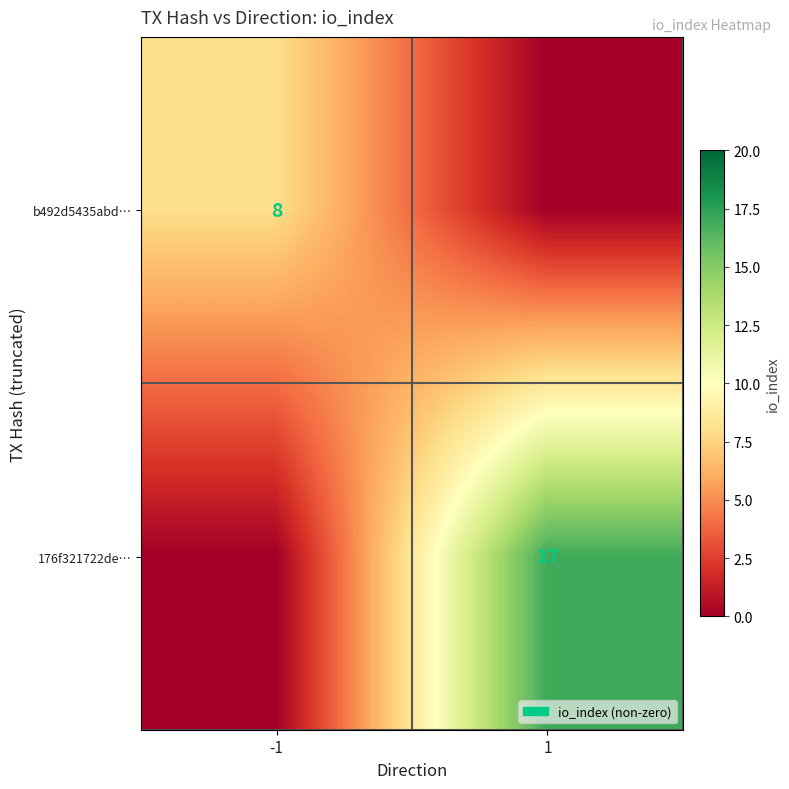

True or false: 176f321722de… has a value of 11 at 1.

False